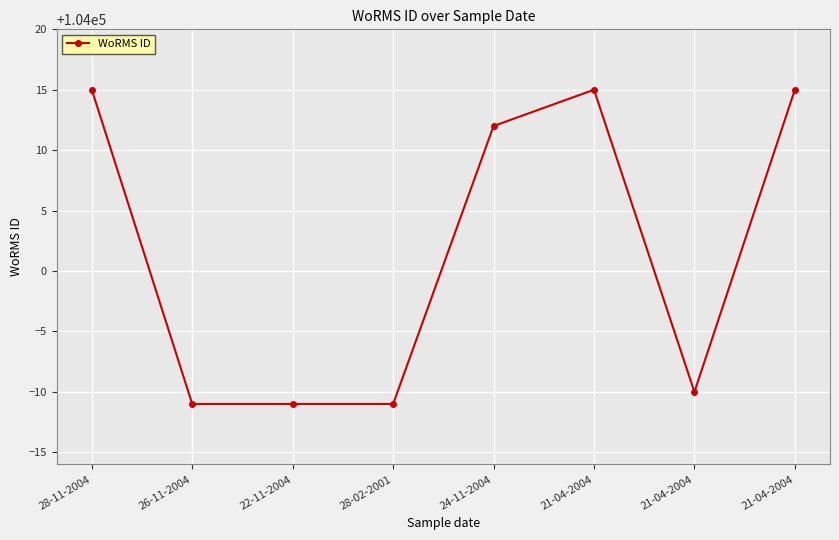

Where does the data first go above 104012?

28-11-2004